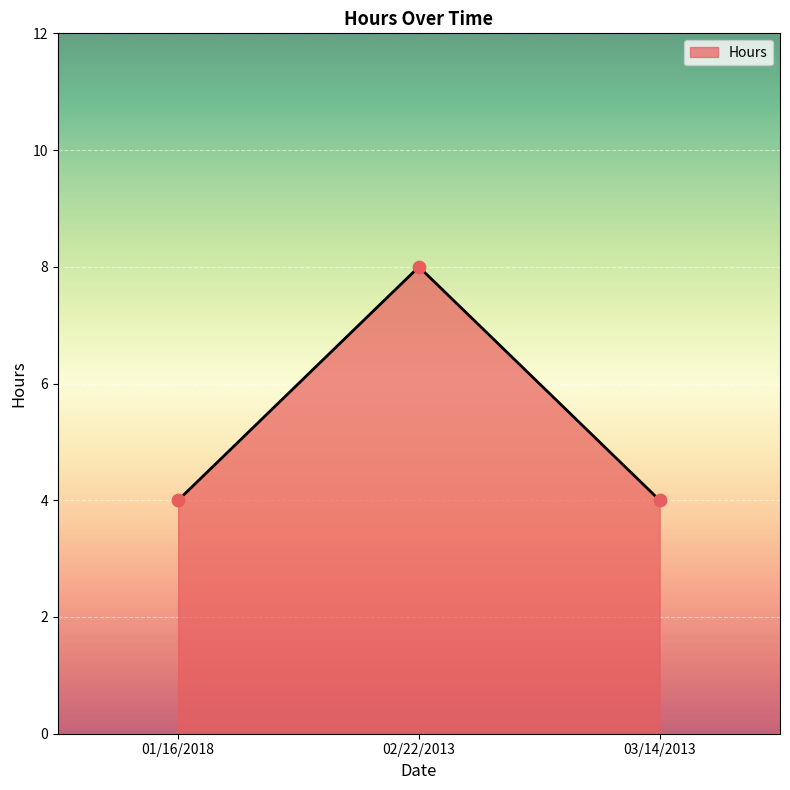

What is the change in value from 01/16/2018 to 02/22/2013?

+4